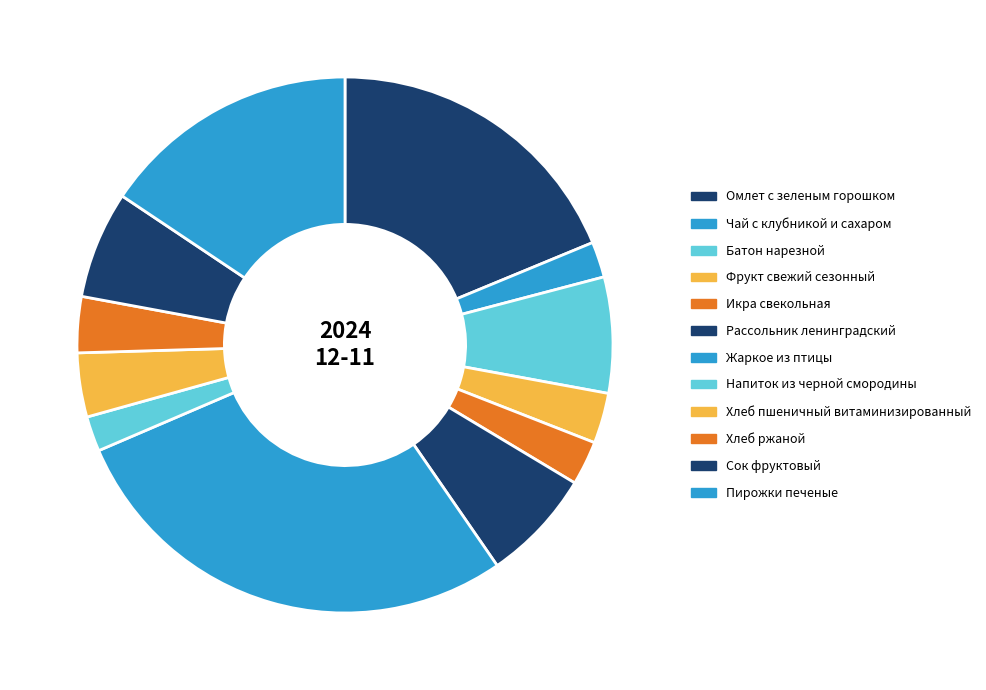

Which slice is the largest?

Жаркое из птицы